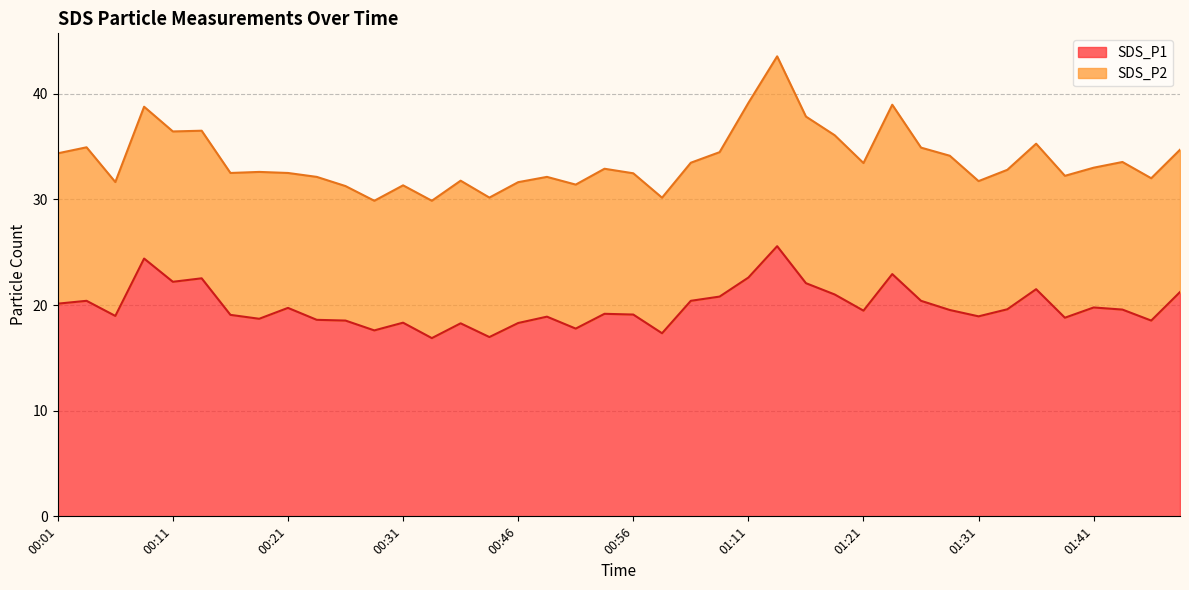

What is the average value?

19.9